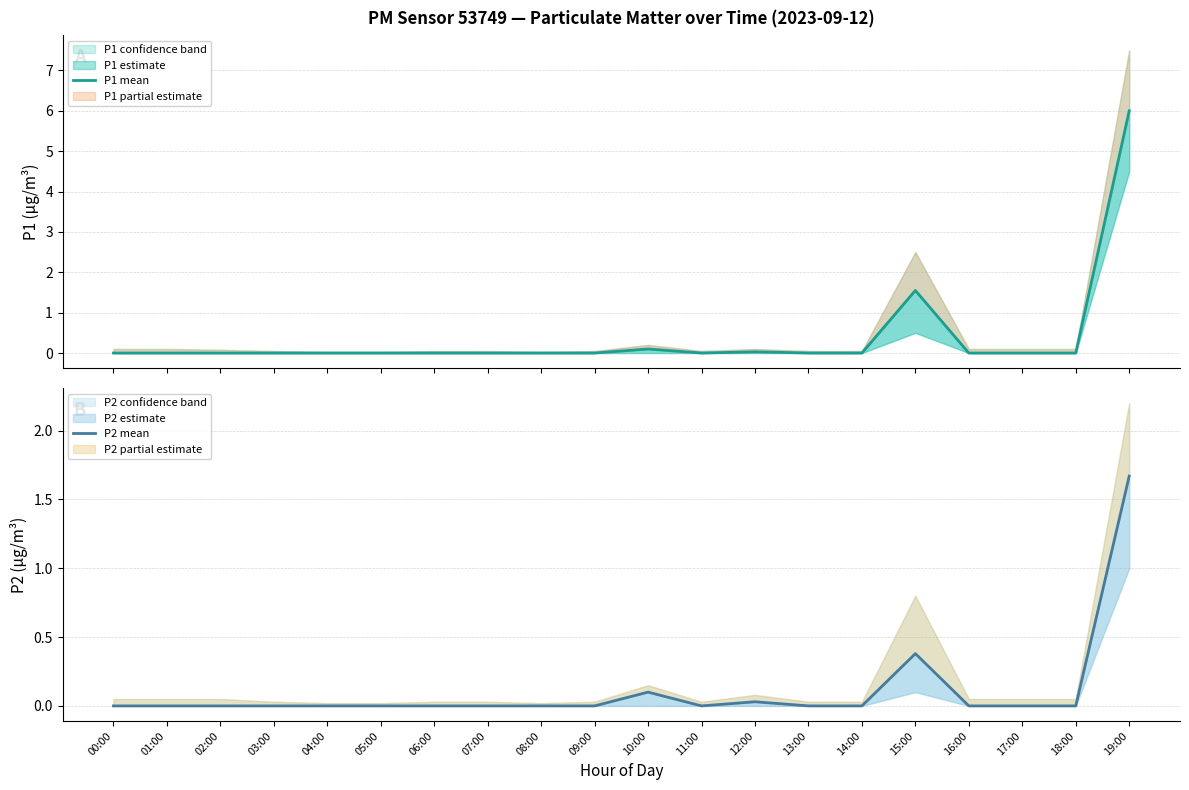

How many lines are shown in the chart?

2